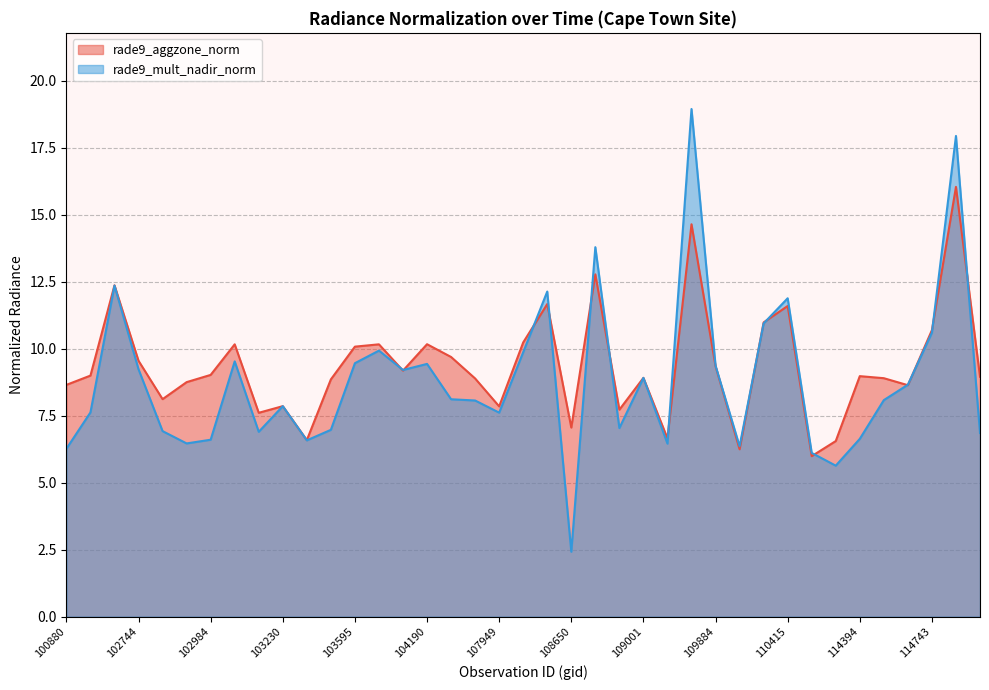

What is the sum of the rade9_aggzone_norm values at 114394 and 114864?

17.9